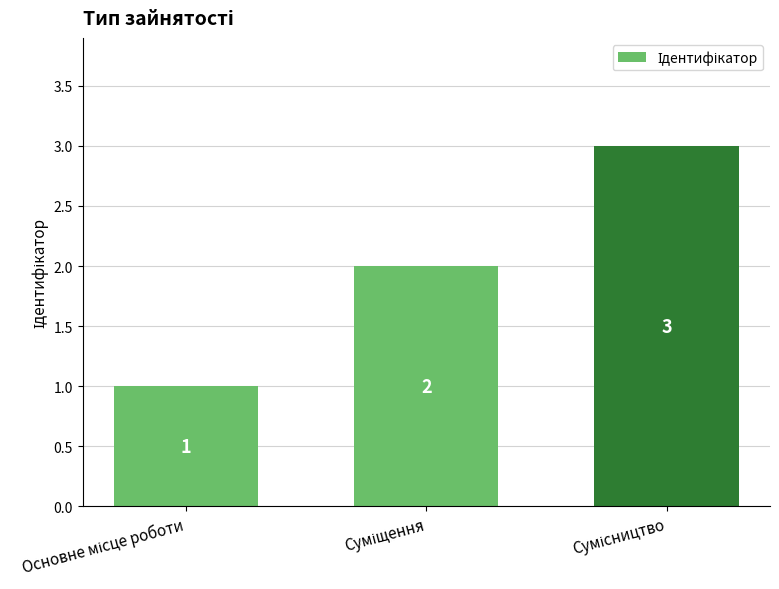

Count the values in the range 1 to 3.

3